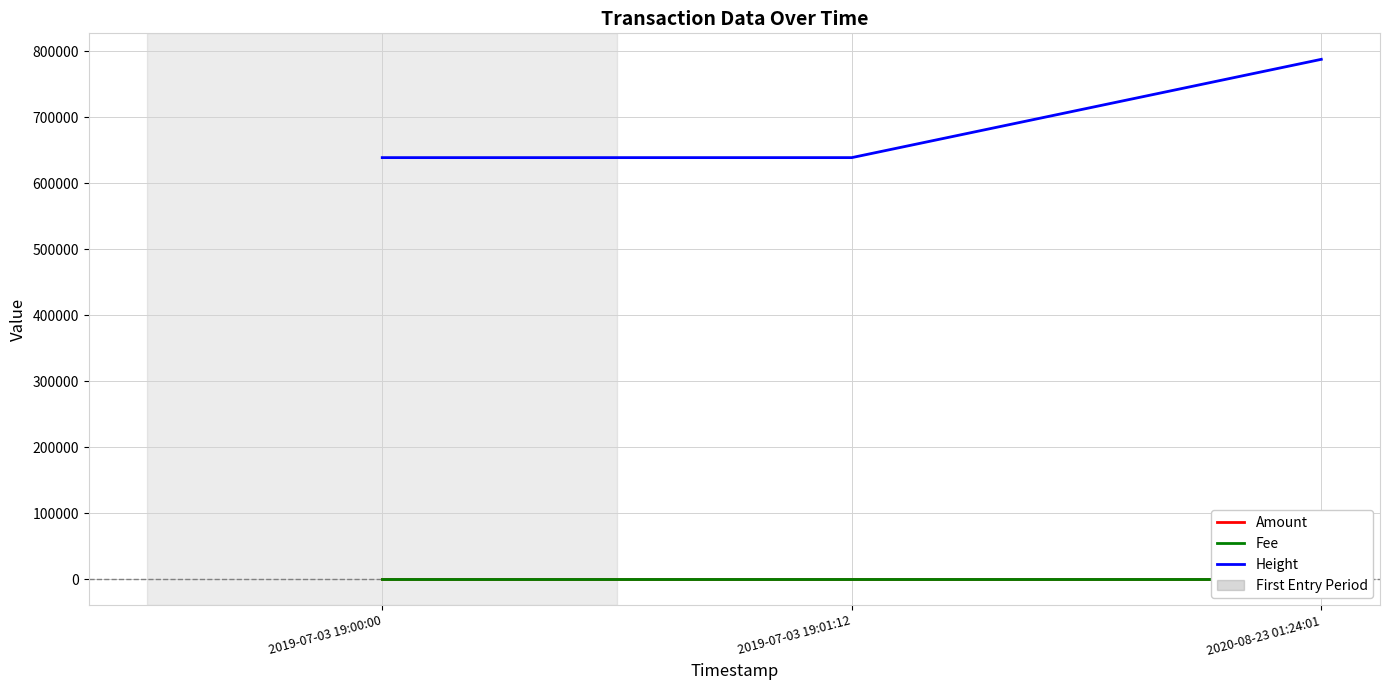

Rank the categories by Fee value from lowest to highest.

2019-07-03 19:00:00, 2019-07-03 19:01:12, 2020-08-23 01:24:01